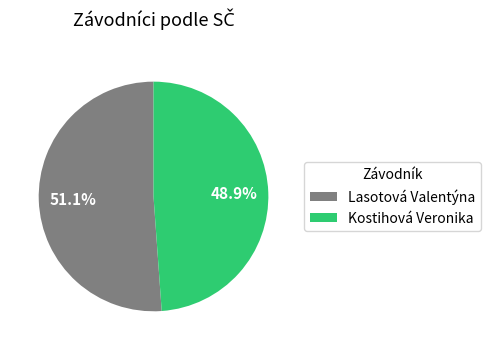

Does Lasotová Valentýna account for over 50% of the chart?

Yes